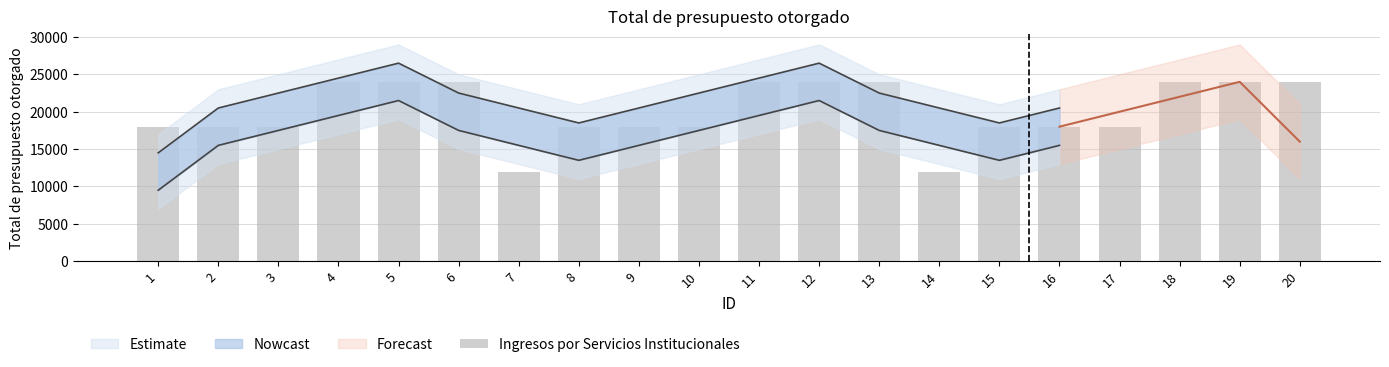

Between 8 and 6, which is larger?

6